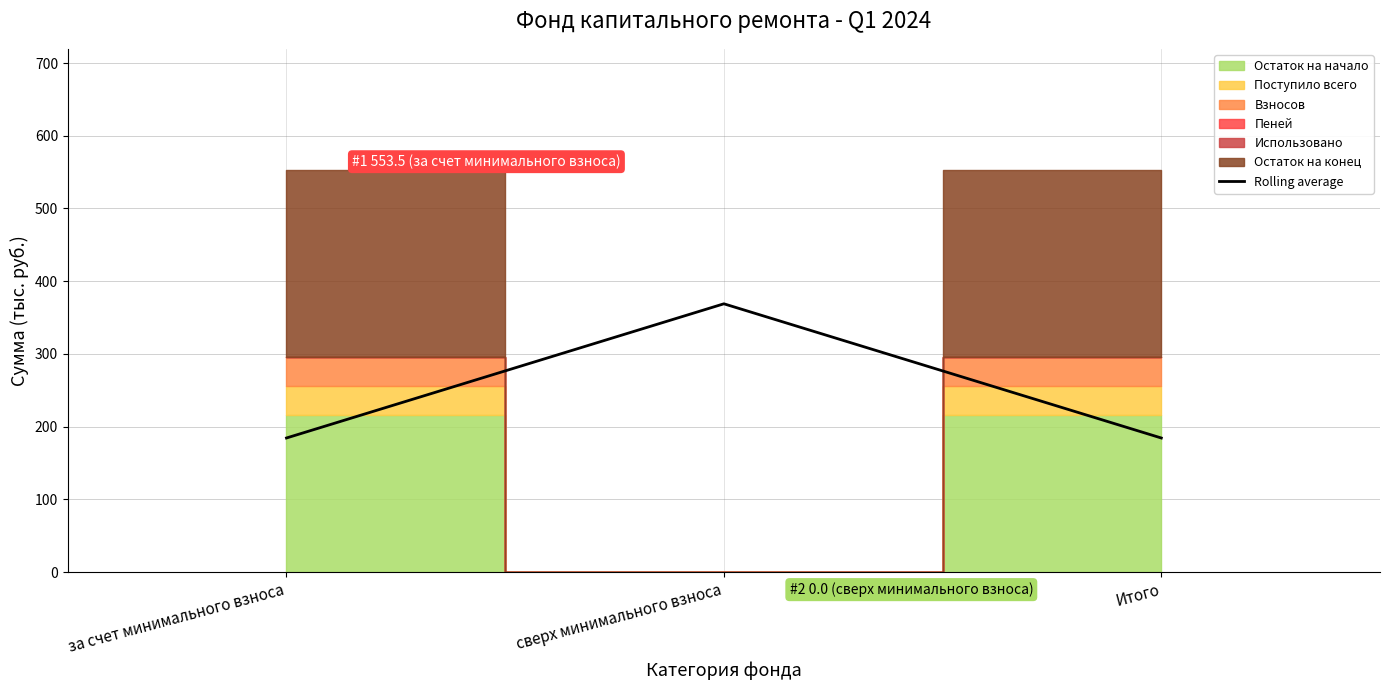

What is the label of the 1st point from the right?

Итого